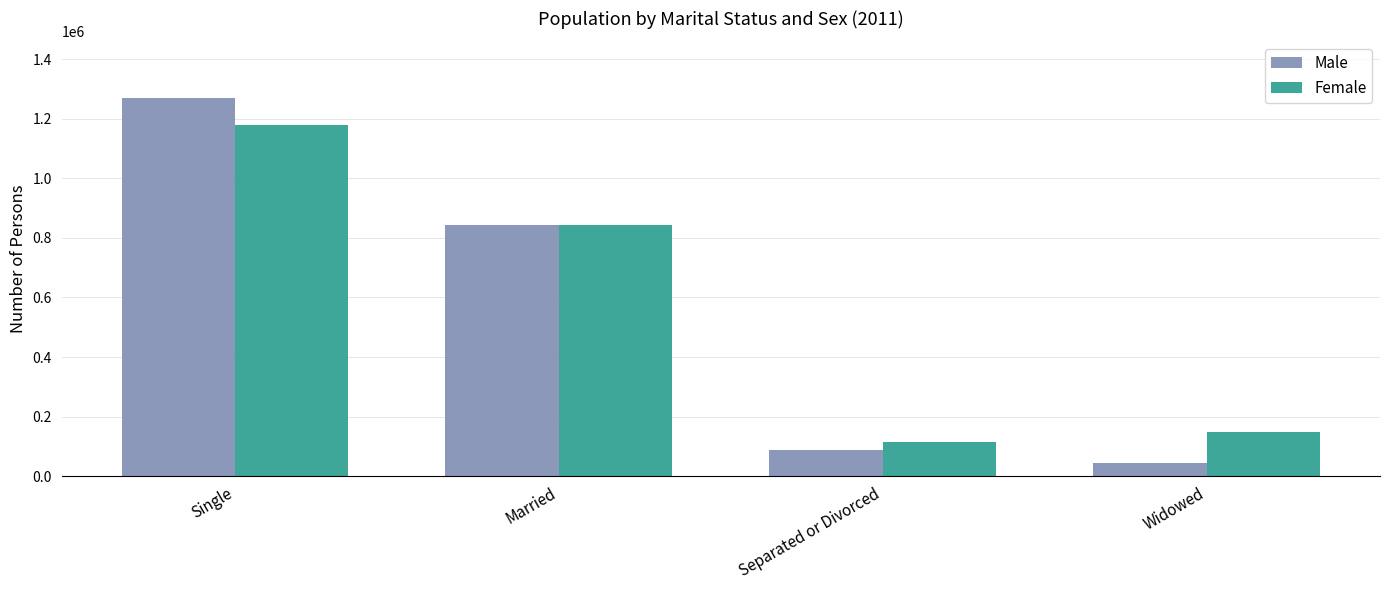

How many bars are there in each group?

2